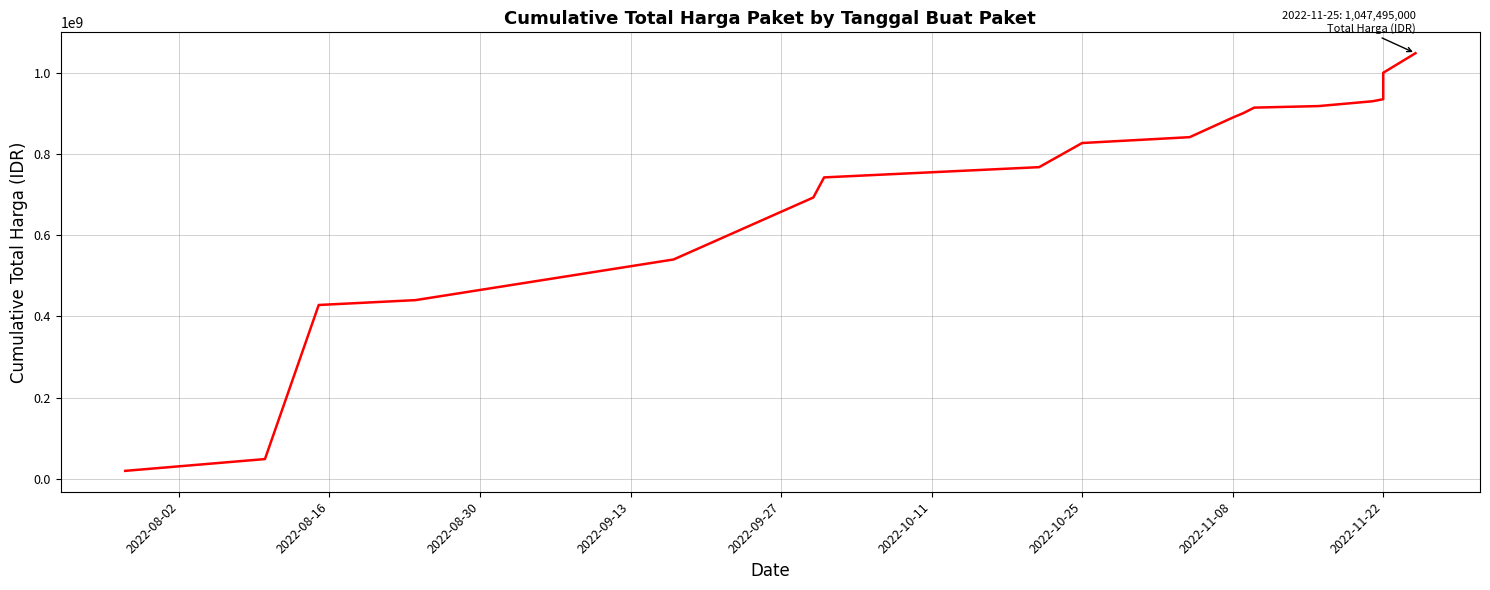

How many lines are shown in the chart?

1